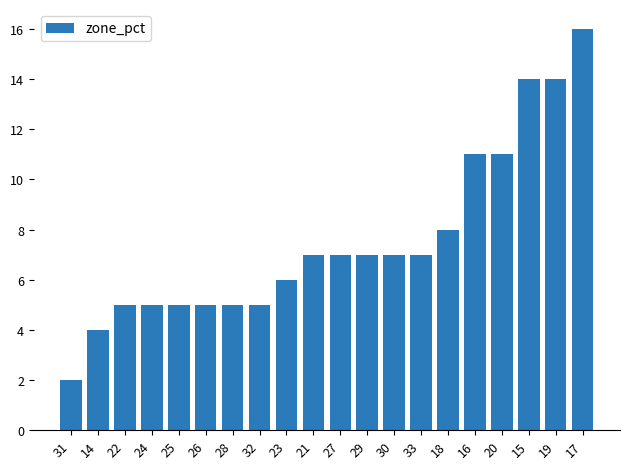

Which category has the lowest value across all series?

31